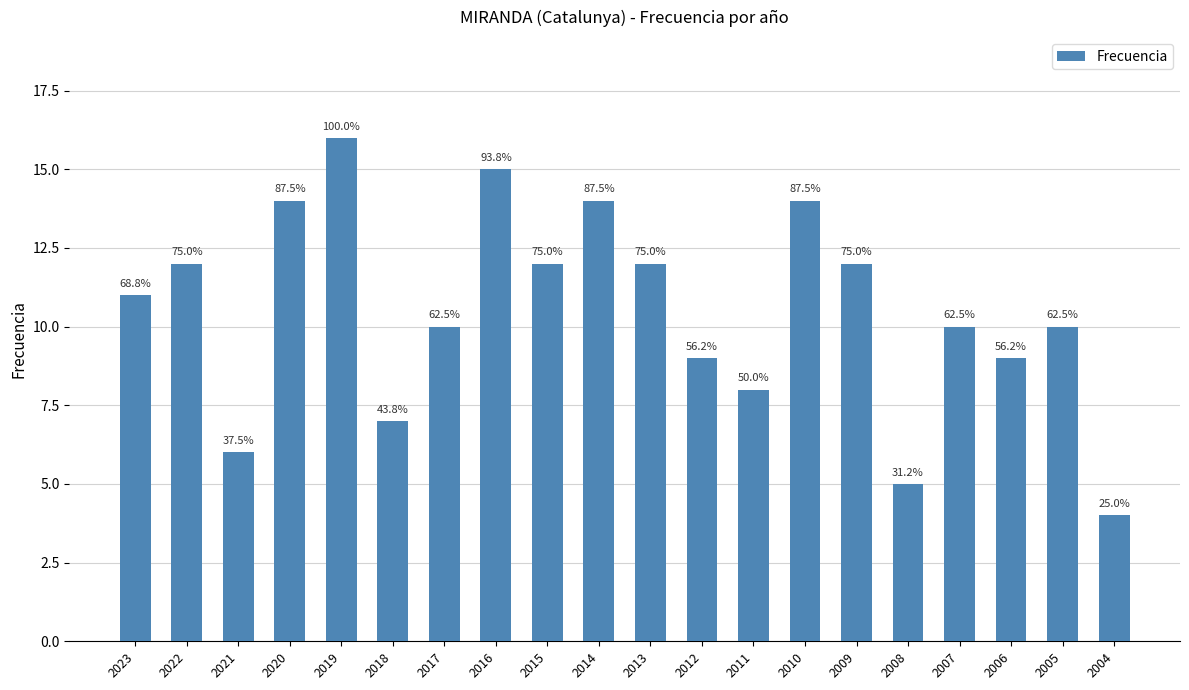

What is the difference between the maximum and second lowest values?

11